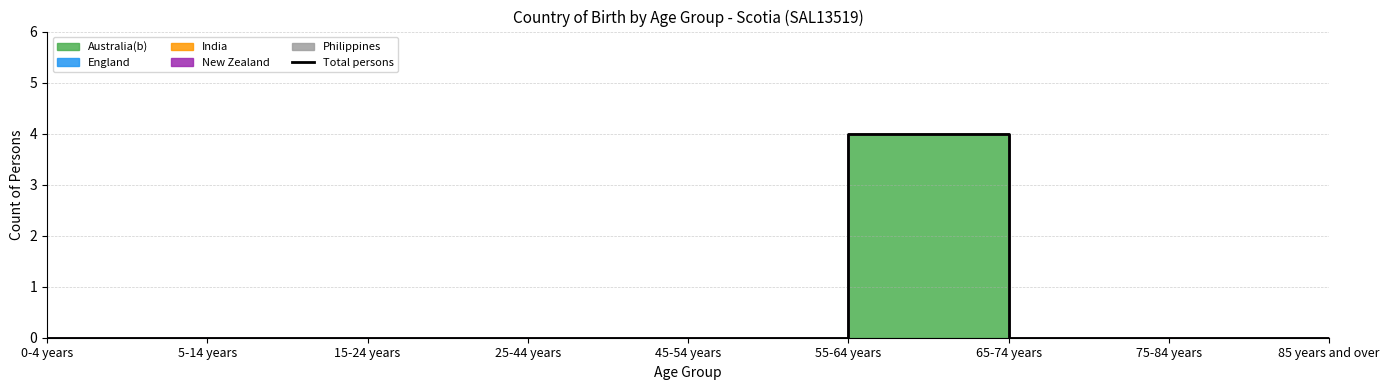

Reading left to right, what are all the values shown in this chart?

0	0	0	0	0	4	0	0	0